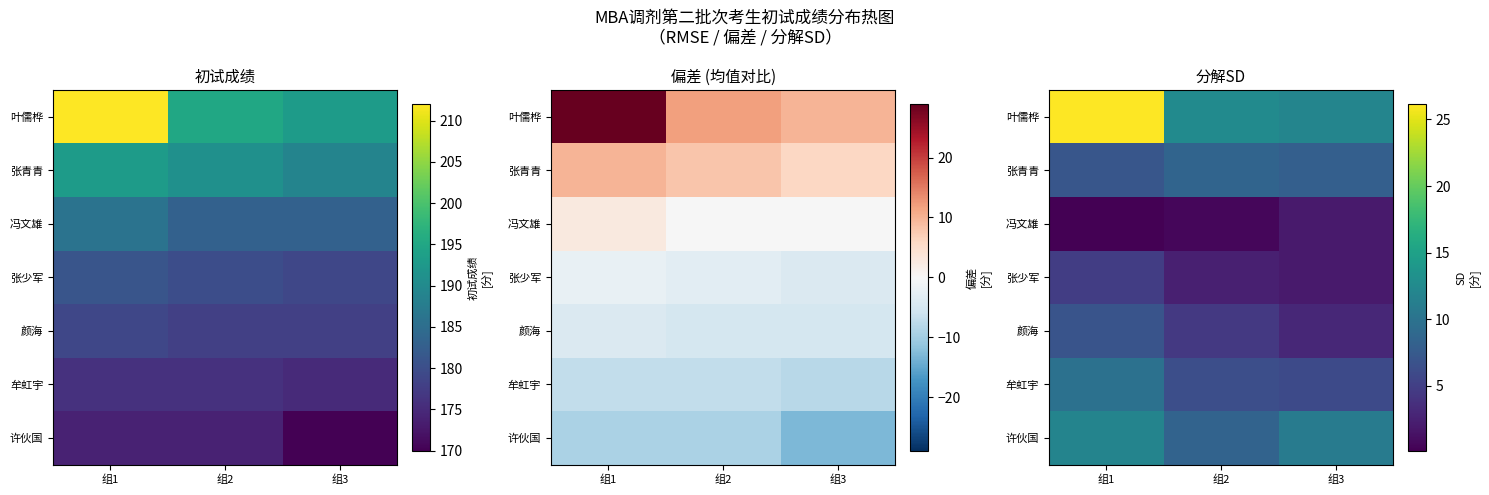

What is the smallest value displayed?

0.1